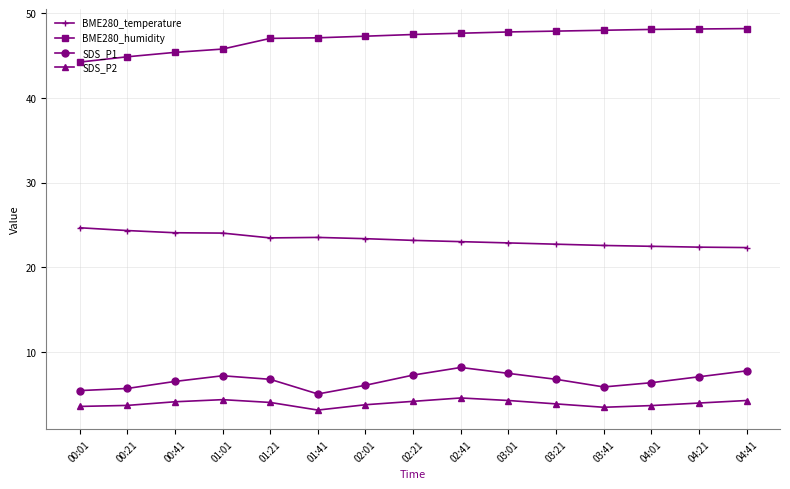

What is the value of the SDS_P2 point at the 14th from the left?

4.0